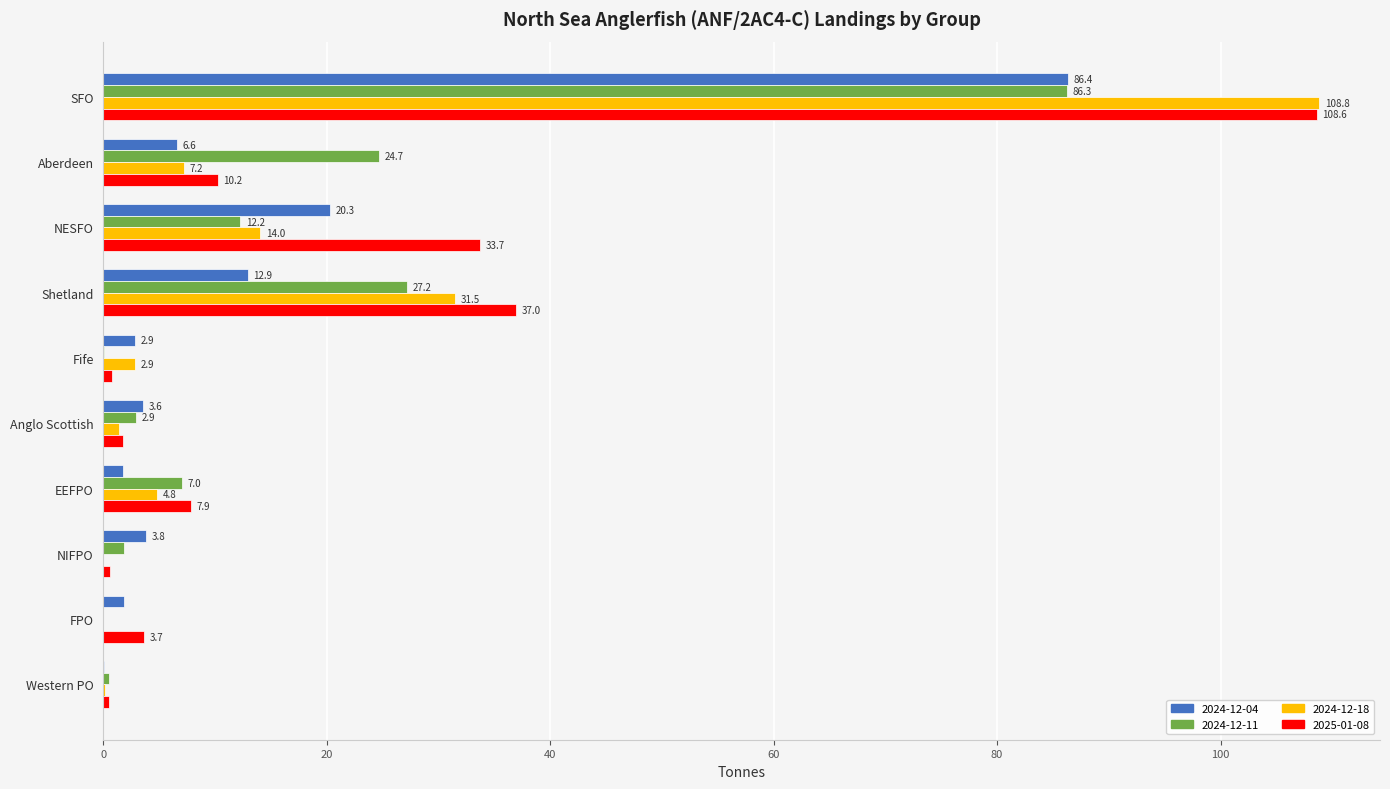

The value of 2024-12-04 at NESFO is 20.3. True or false?

True